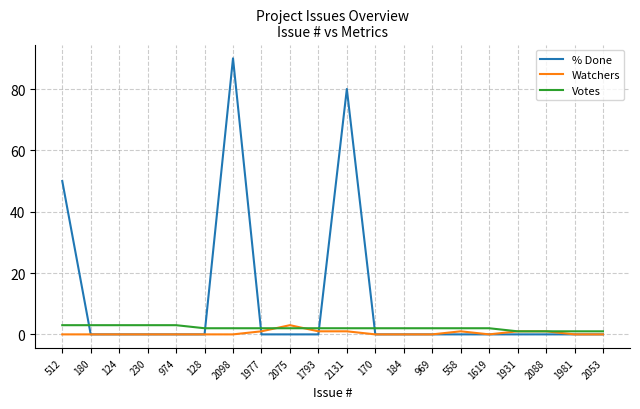

Is it true that Watchers equals 1 at 558?

True